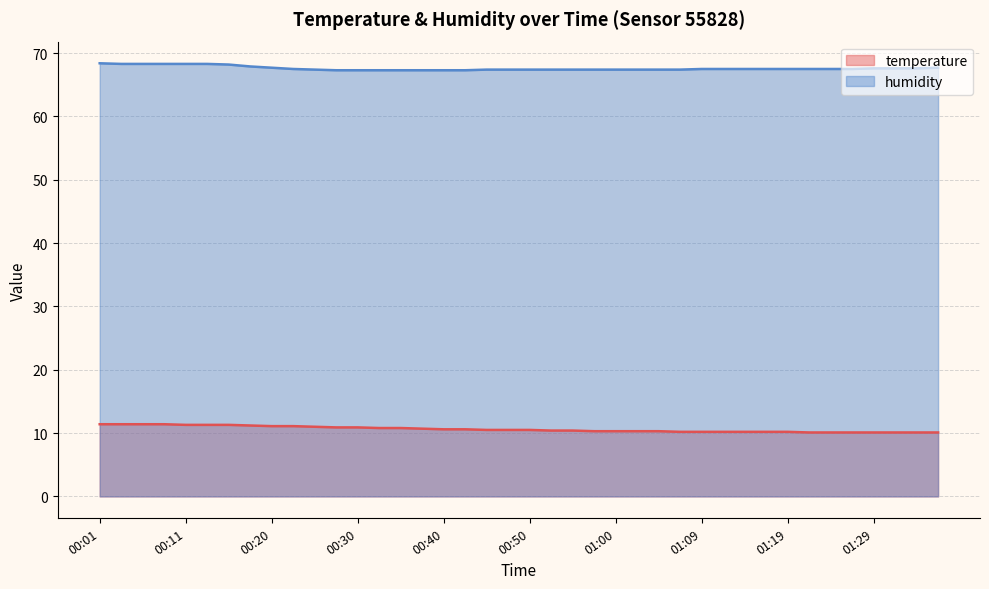

True or false: humidity and temperature intersect in this chart.

False